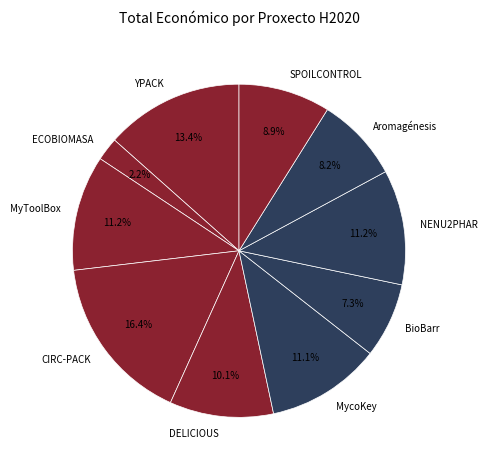

Which has a higher value, Aromagénesis or YPACK?

YPACK